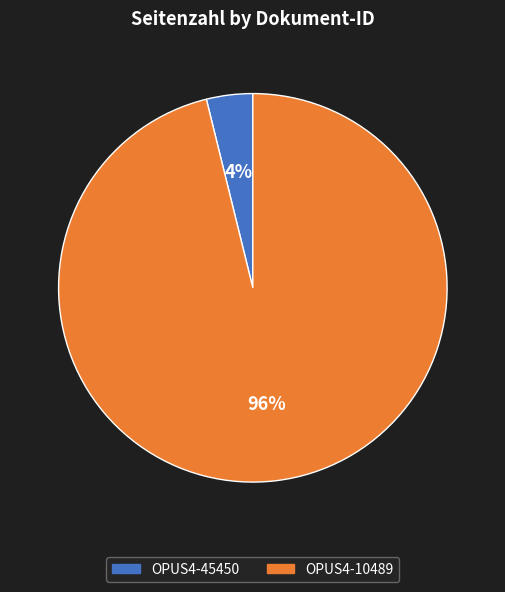

To the nearest percent, what is the combined percentage of OPUS4-45450 and OPUS4-10489?

100%